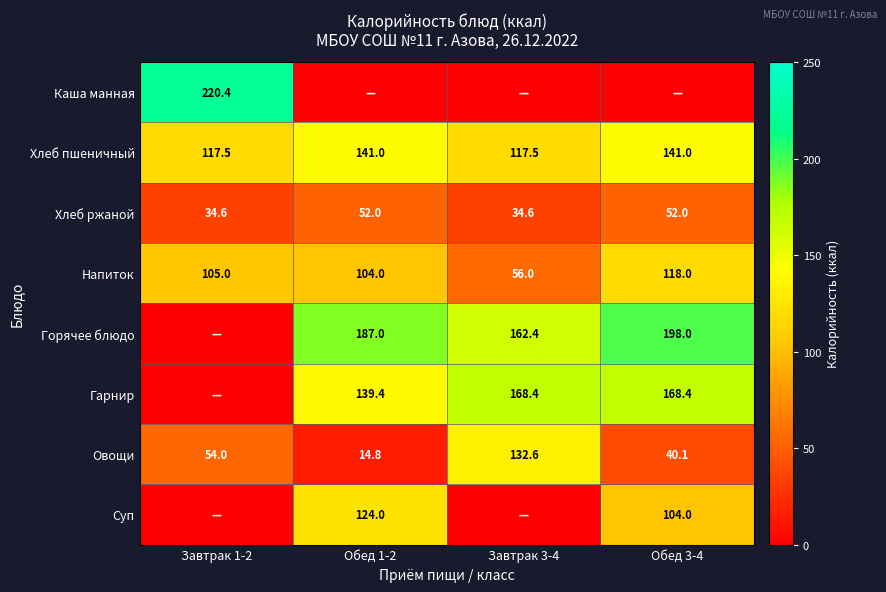

What is the highest value of the Овощи series?

132.6